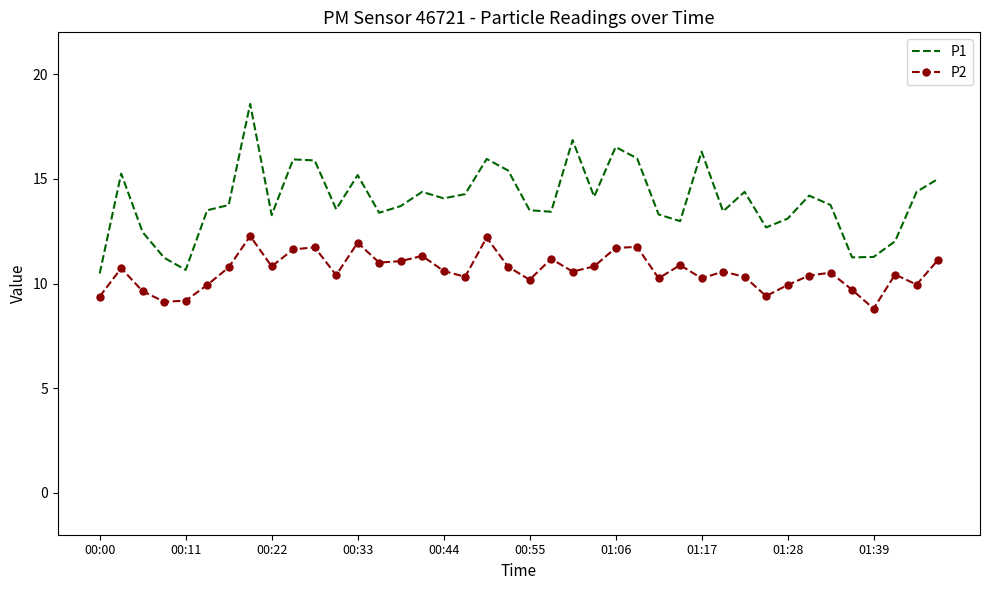

Which series has the largest total across all categories?

P1